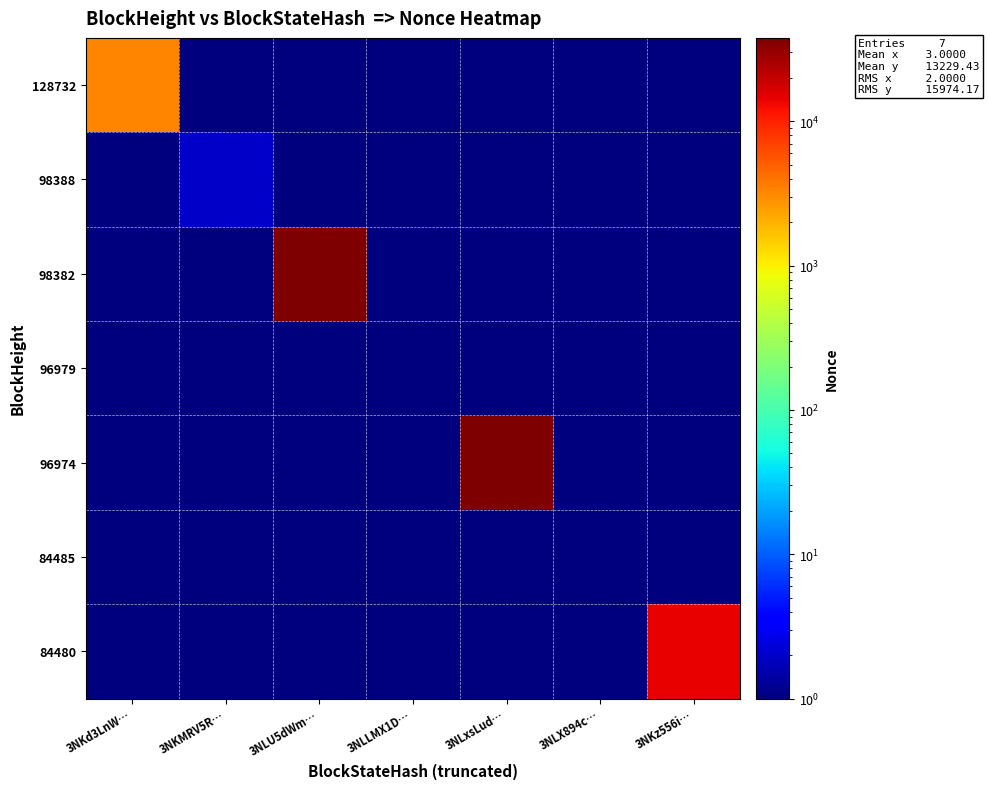

List the series in order of their peak value, highest first.

98382, 96974, 84480, 128732, 98388, 96979, 84485